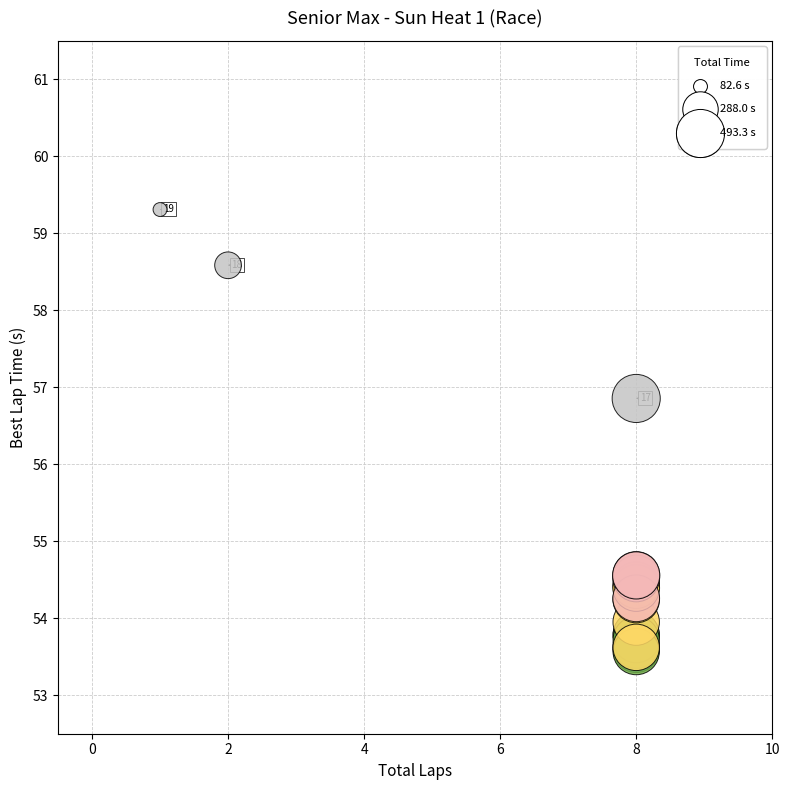

What Y value in the scatter plot is closest to 56?

56.9